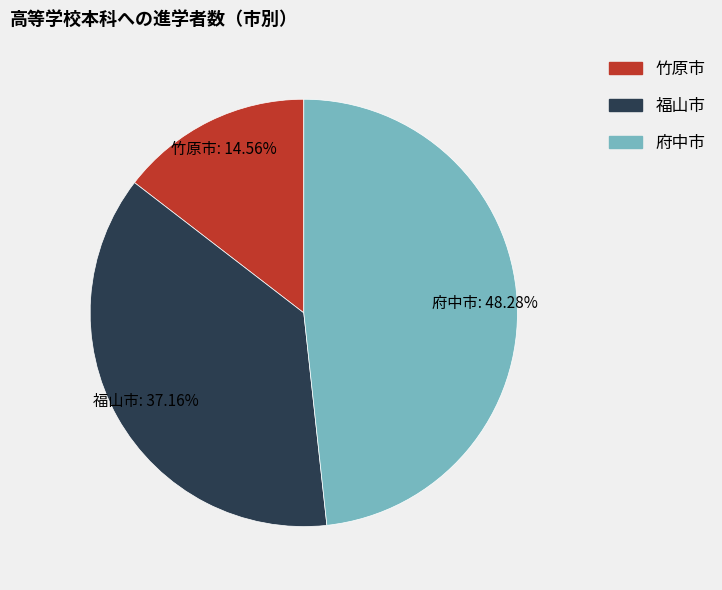

How many segments does this pie chart have?

3